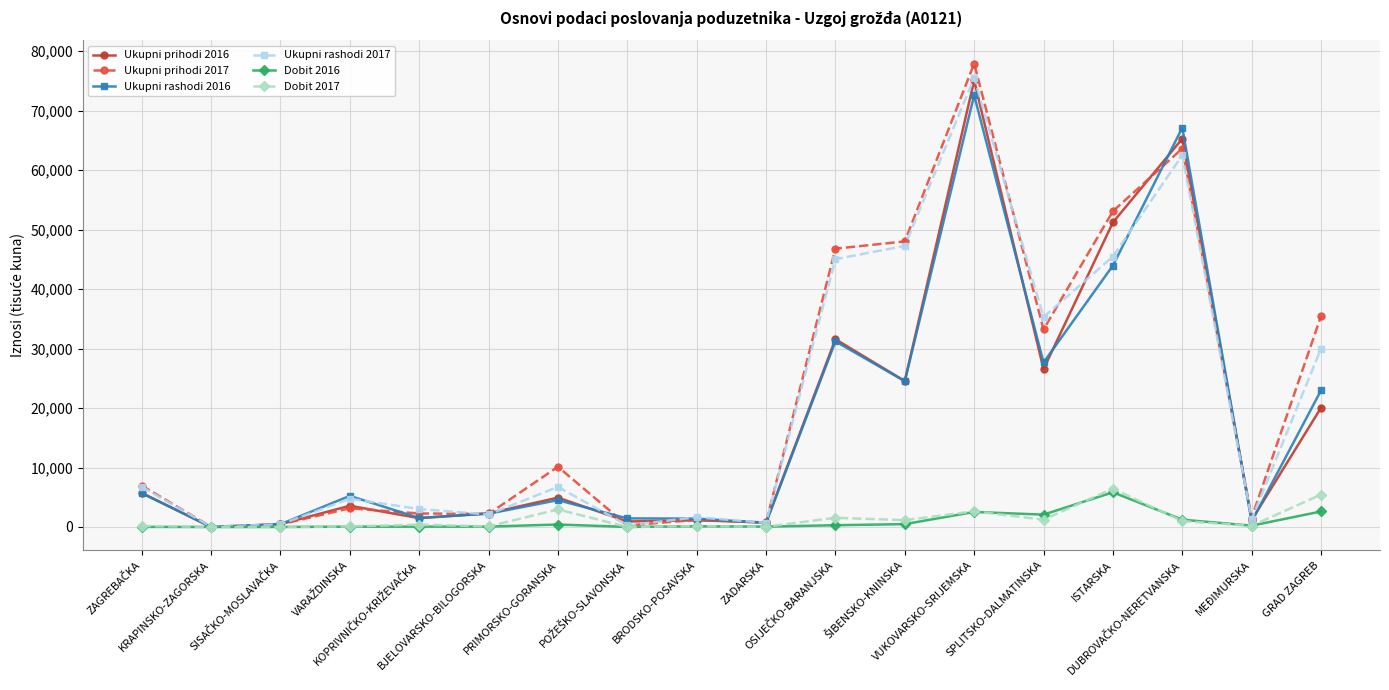

Which series has the largest range (max minus min)?

Ukupni prihodi 2017